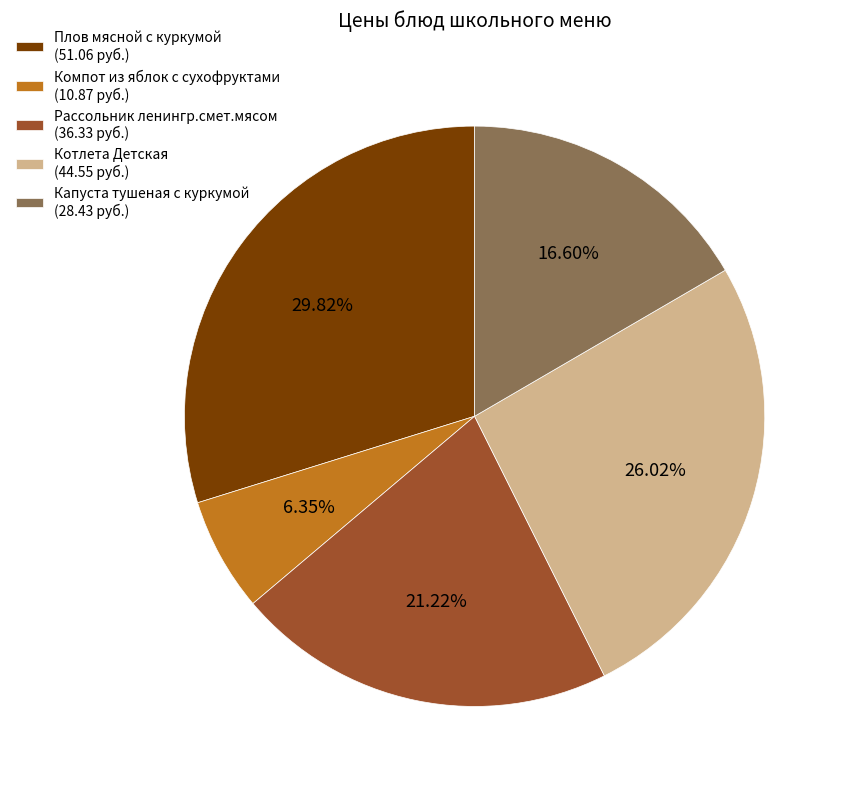

Is there a majority slice in this chart?

No